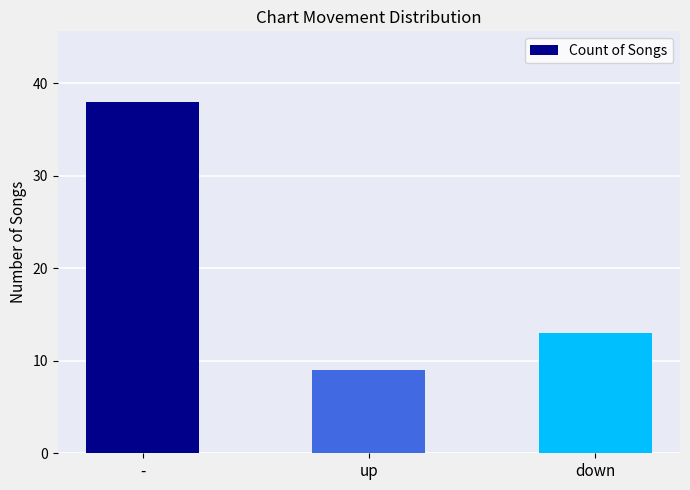

Count the values in the range 9 to 38.

3